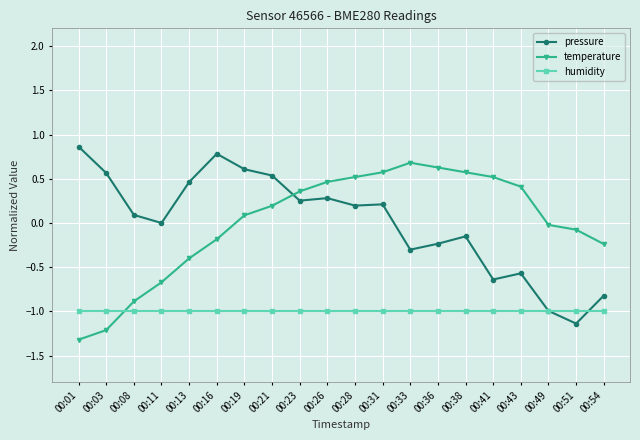

The value of pressure at 00:21 is 0.5. True or false?

True